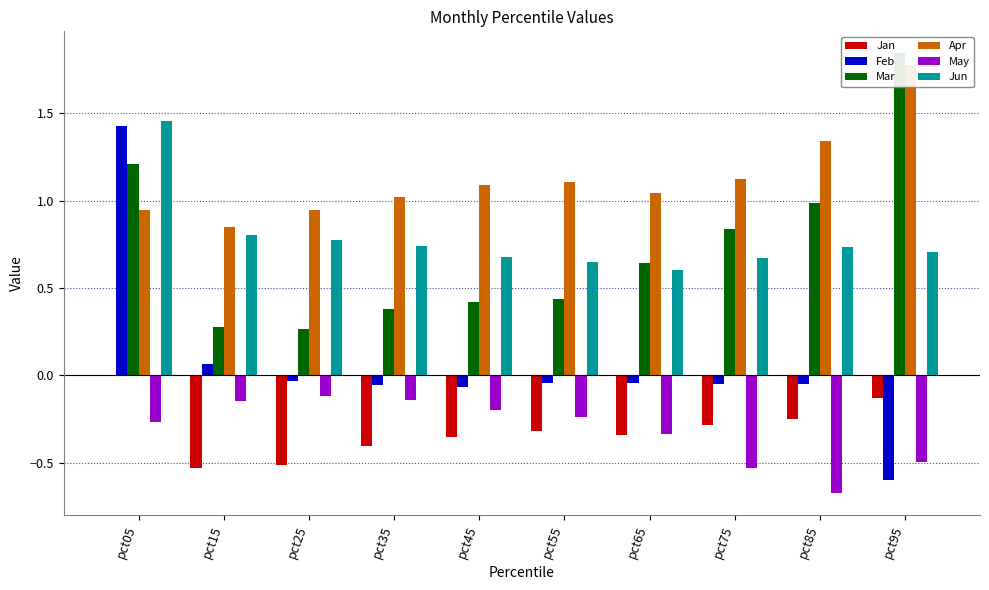

Reading left to right, list all the values displayed in this chart.

Jan: pct05=0.0	pct15=-0.5	pct25=-0.5	pct35=-0.4	pct45=-0.4	pct55=-0.3	pct65=-0.3	pct75=-0.3	pct85=-0.2	pct95=-0.1
Feb: pct05=1.4	pct15=0.1	pct25=-0.0	pct35=-0.1	pct45=-0.1	pct55=-0.0	pct65=-0.0	pct75=-0.1	pct85=-0.1	pct95=-0.6
Mar: pct05=1.2	pct15=0.3	pct25=0.3	pct35=0.4	pct45=0.4	pct55=0.4	pct65=0.6	pct75=0.8	pct85=1.0	pct95=1.8
Apr: pct05=0.9	pct15=0.9	pct25=0.9	pct35=1.0	pct45=1.1	pct55=1.1	pct65=1.0	pct75=1.1	pct85=1.3	pct95=1.8
May: pct05=-0.3	pct15=-0.1	pct25=-0.1	pct35=-0.1	pct45=-0.2	pct55=-0.2	pct65=-0.3	pct75=-0.5	pct85=-0.7	pct95=-0.5
Jun: pct05=1.5	pct15=0.8	pct25=0.8	pct35=0.7	pct45=0.7	pct55=0.6	pct65=0.6	pct75=0.7	pct85=0.7	pct95=0.7